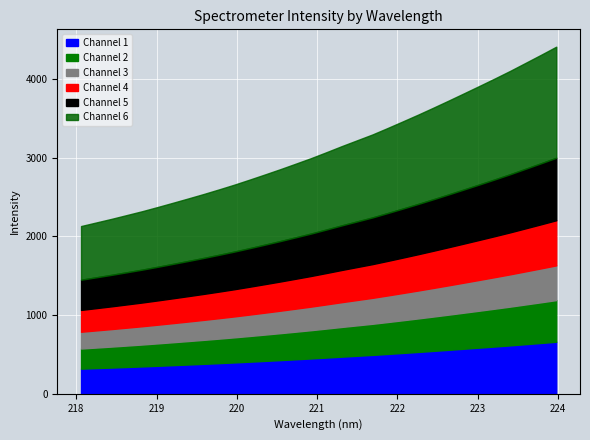

What is the label of the 26th point from the left?

222.8355